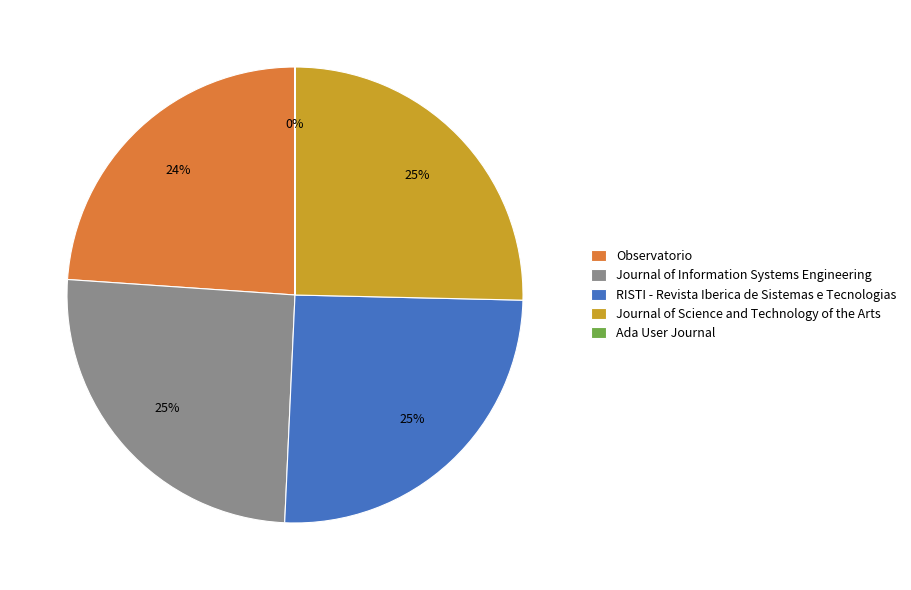

Is there a majority slice in this chart?

No